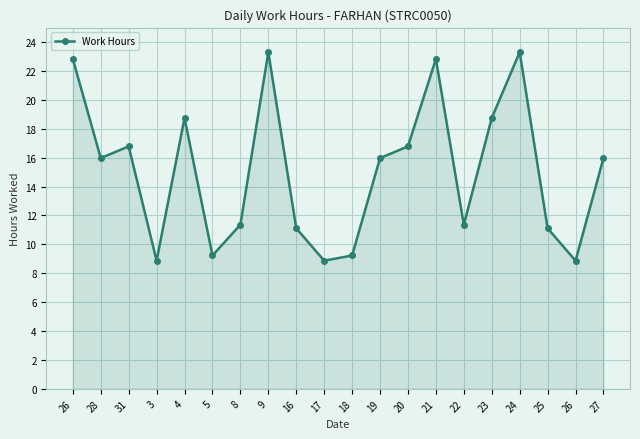

Reading left to right, what are all the values shown in this chart?

22.8	16.0	16.8	8.9	18.7	9.2	11.4	23.3	11.1	8.9	9.2	16.0	16.8	22.8	11.4	18.7	23.3	11.1	8.9	16.0